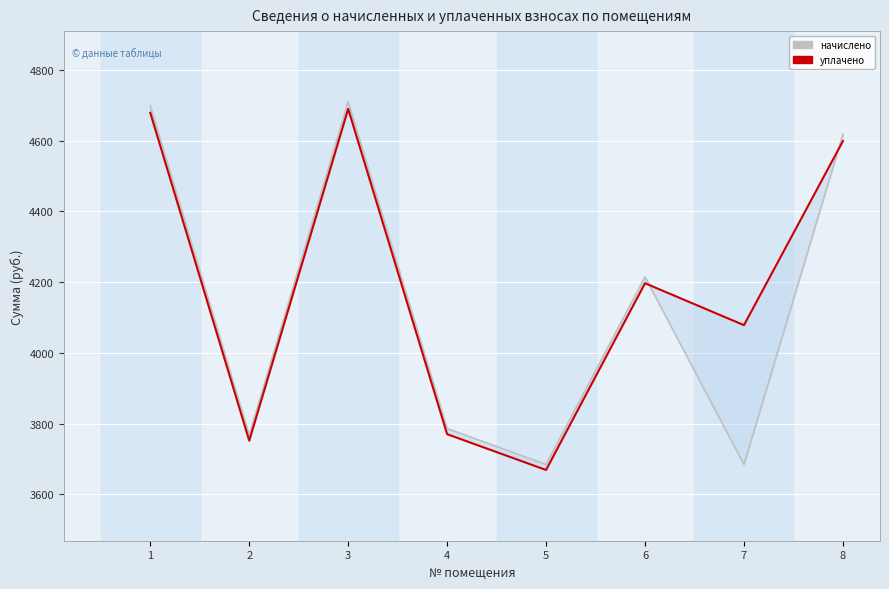

The value of начислено at 5 is 1112.8. True or false?

False